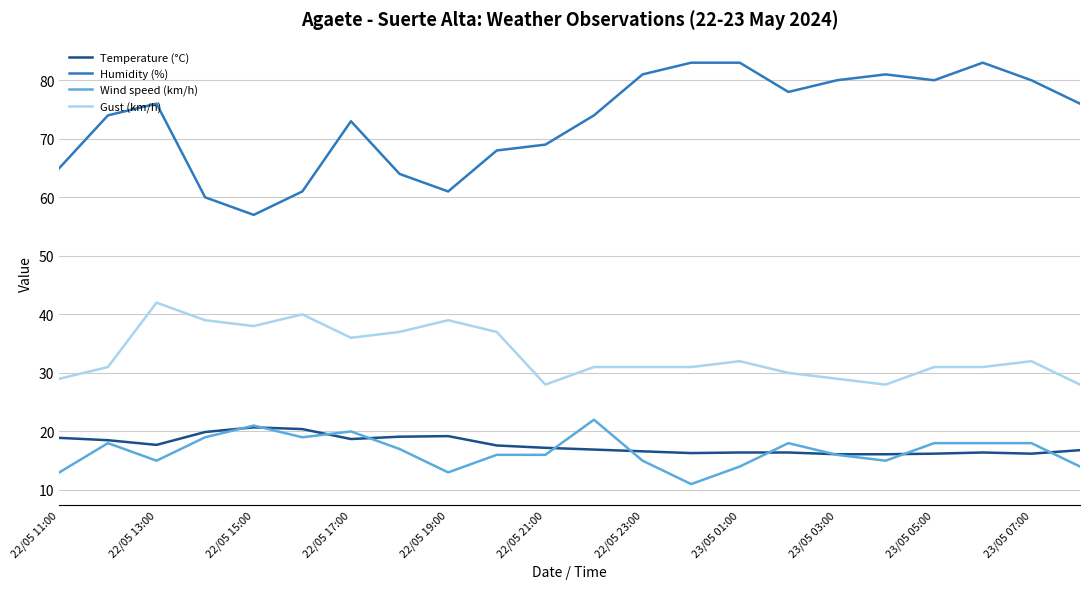

Which series has the largest total across all categories?

Humidity (%)